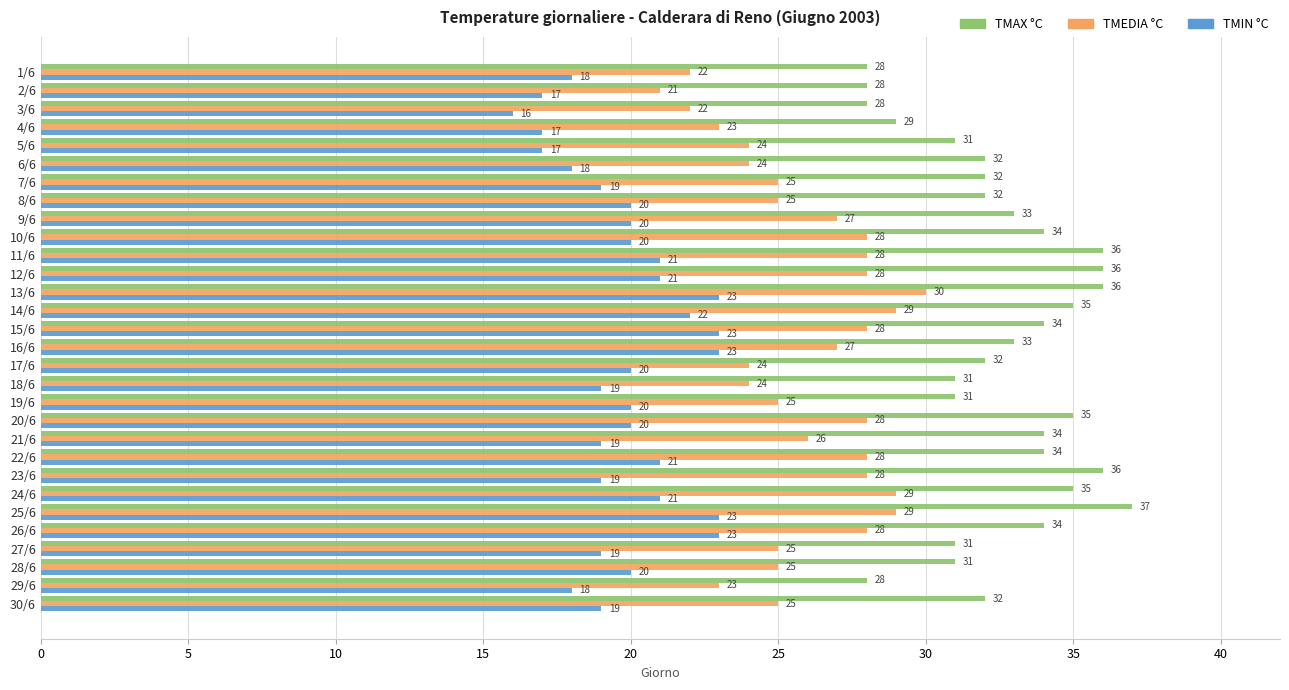

What is the average value of the TMIN °C series?

20